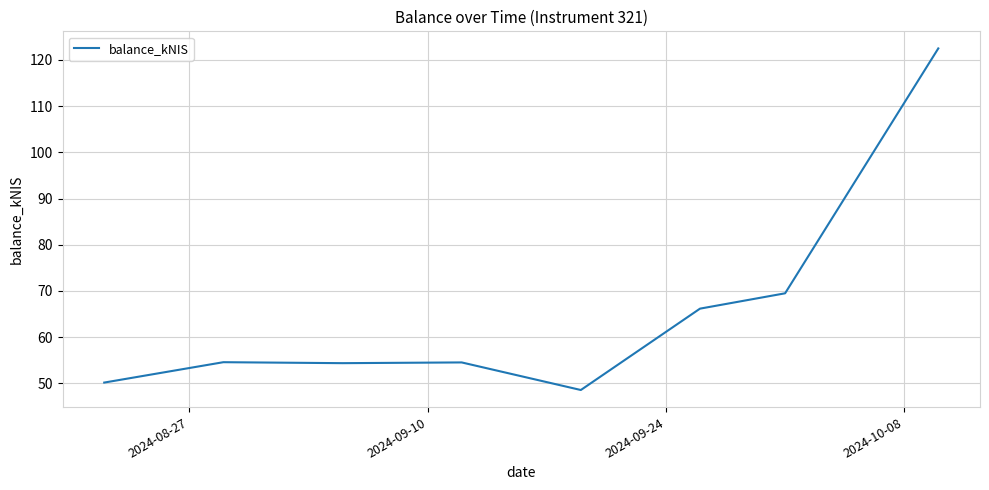

Does the chart have visible grid lines?

Yes